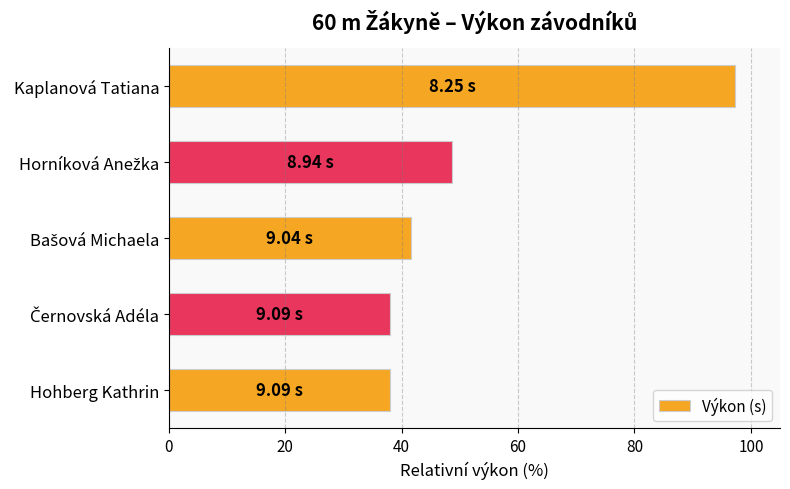

How many data points are less than 41?

2